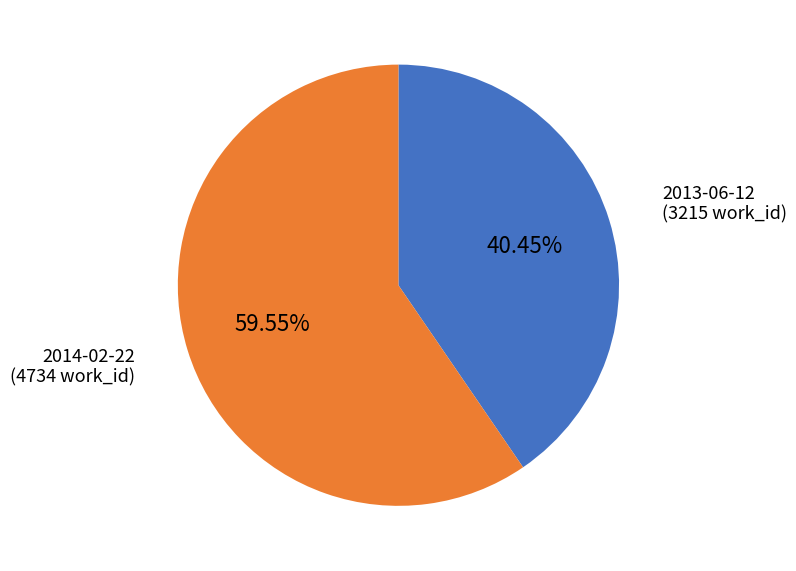

Rank the categories by value from highest to lowest.

2014-02-22, 2013-06-12